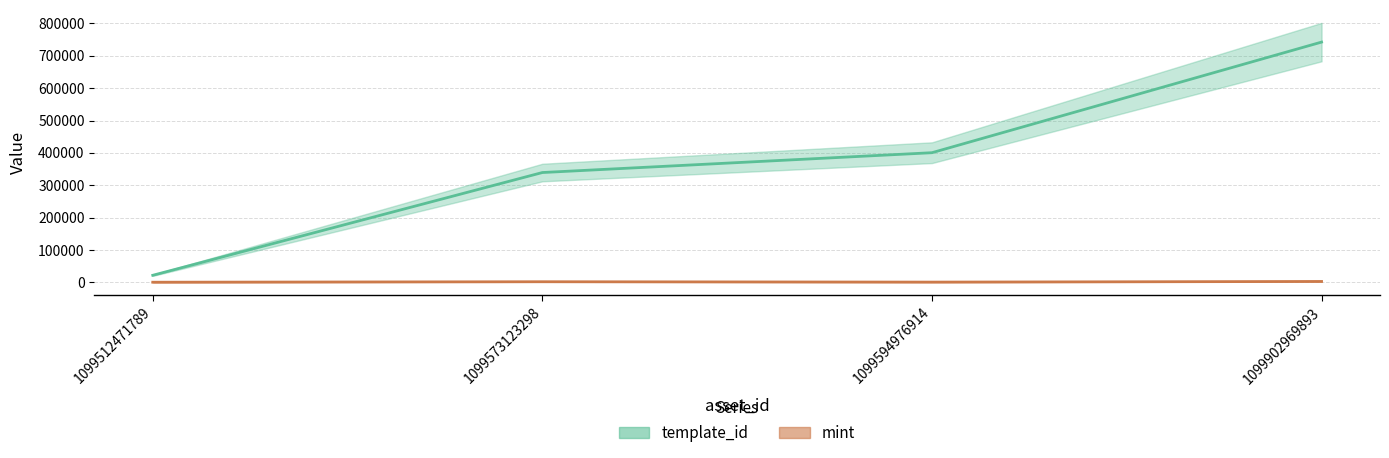

Is it true that template_id equals 21700 at 1099512471789?

True